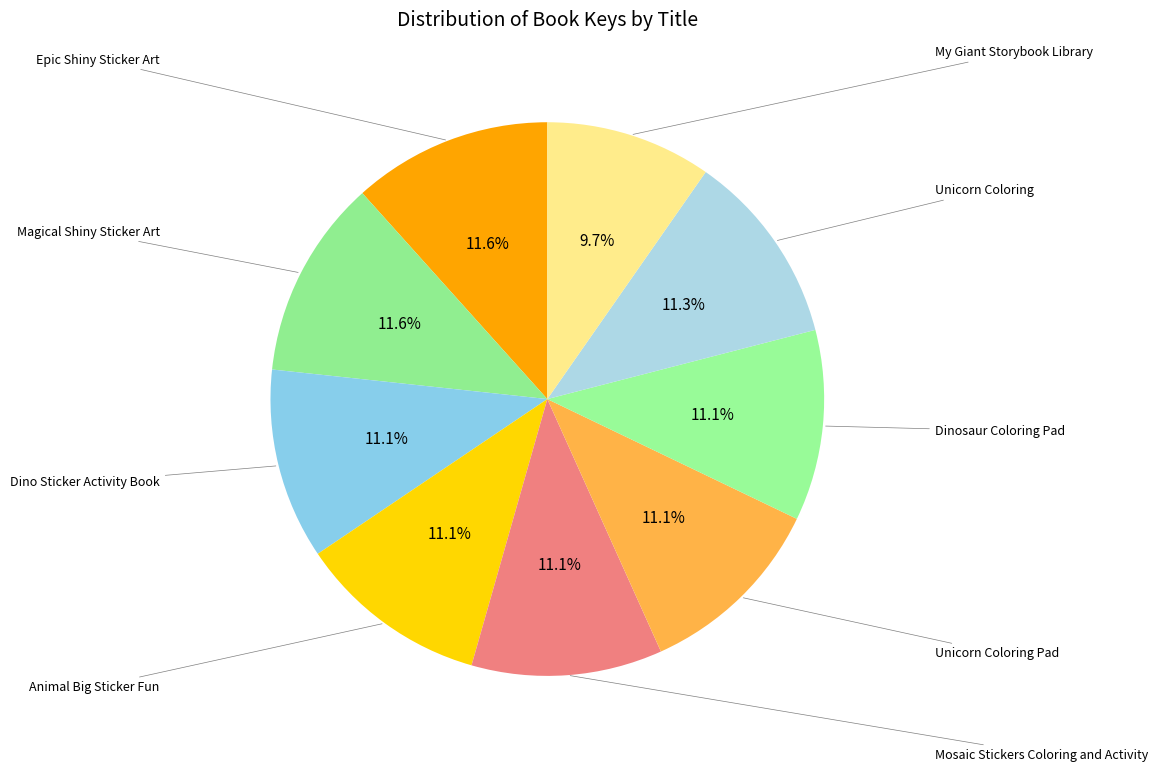

Which category has the smallest portion of the pie?

My Giant Storybook Library